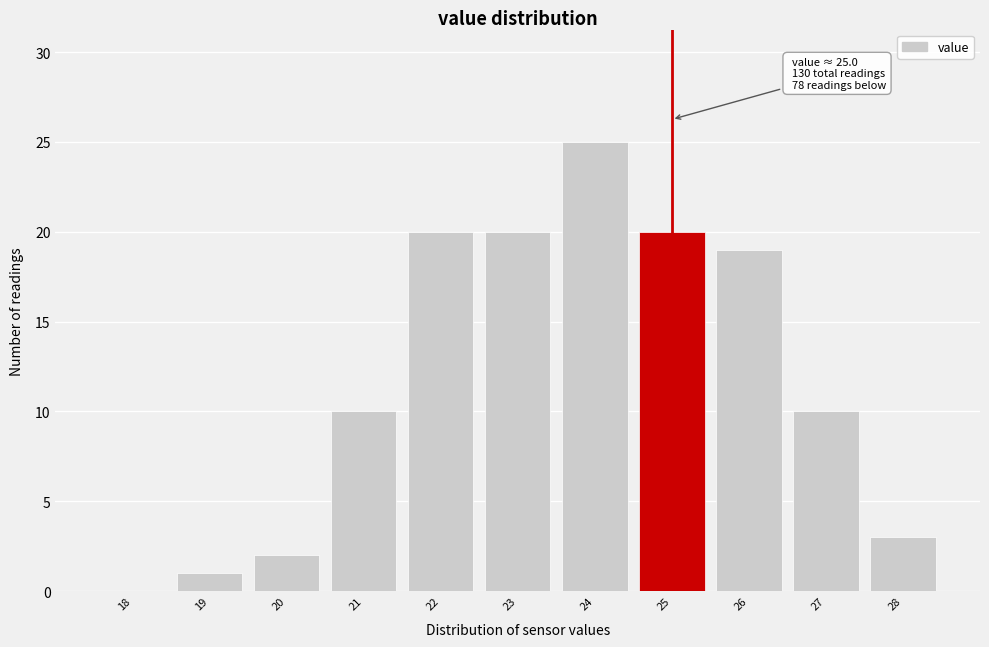

Reading left to right, list all the values displayed in this chart.

18=0	19=1	20=2	21=10	22=20	23=20	24=25	25=20	26=19	27=10	28=3